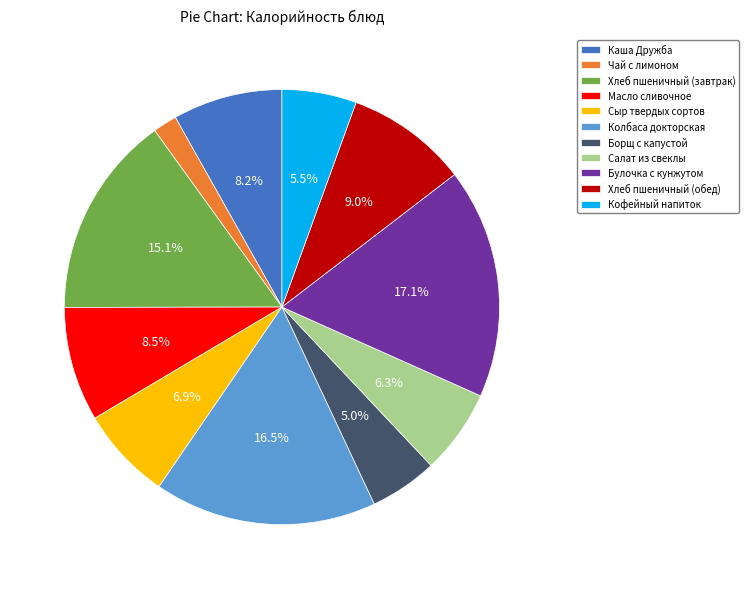

Which category has the smallest portion of the pie?

Чай с лимоном